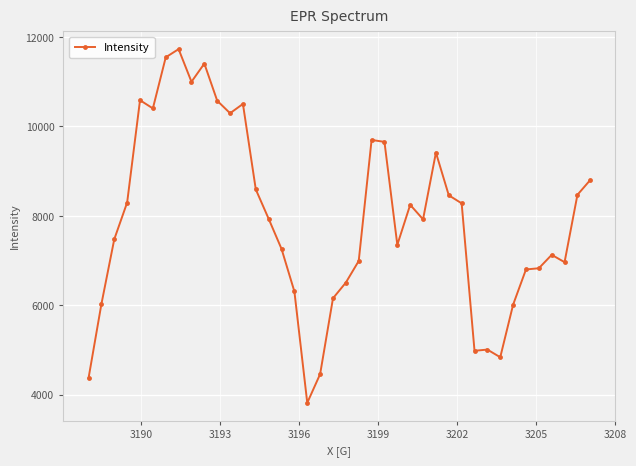

What is the value of the 28th point from the left?

9413.5